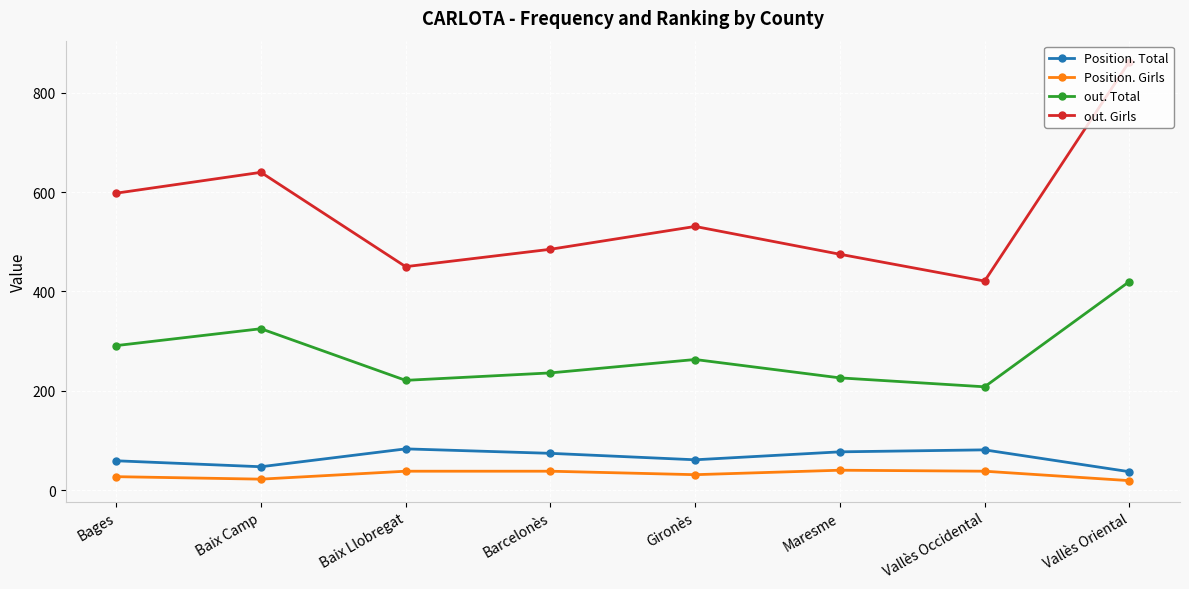

At which label does out. Total reach its peak?

Vallès Oriental